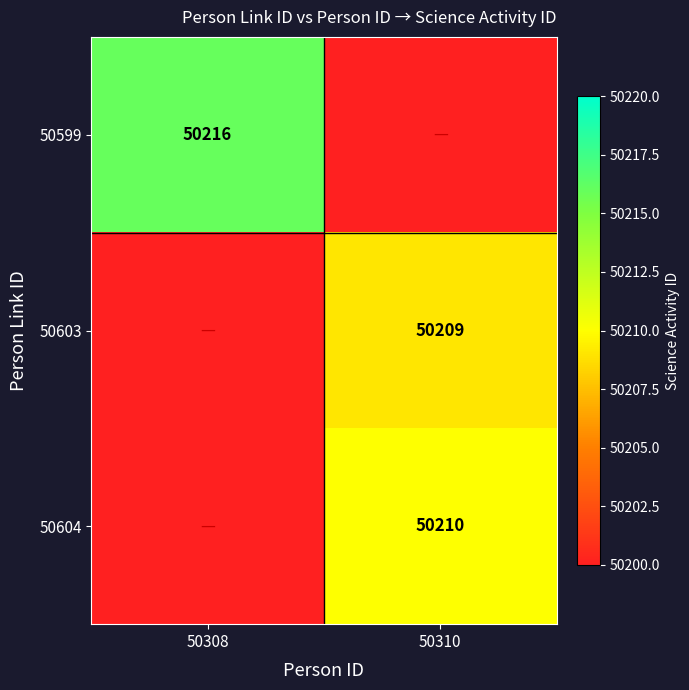

True or false: 50603 has a value of 67289 at 50310.

False